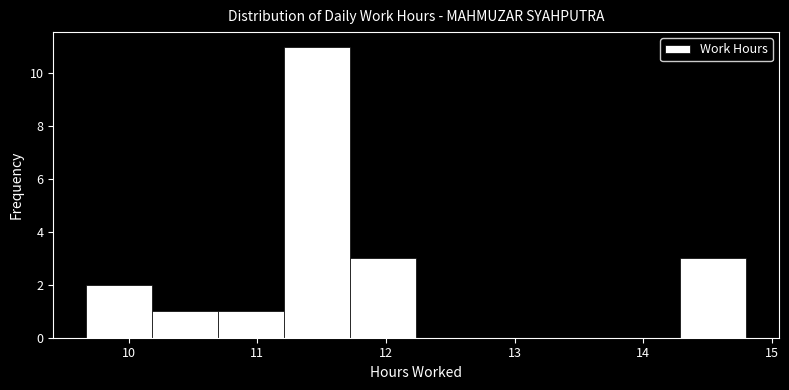

Over which range of the x-axis is the bar tallest?

11.2 to 11.7